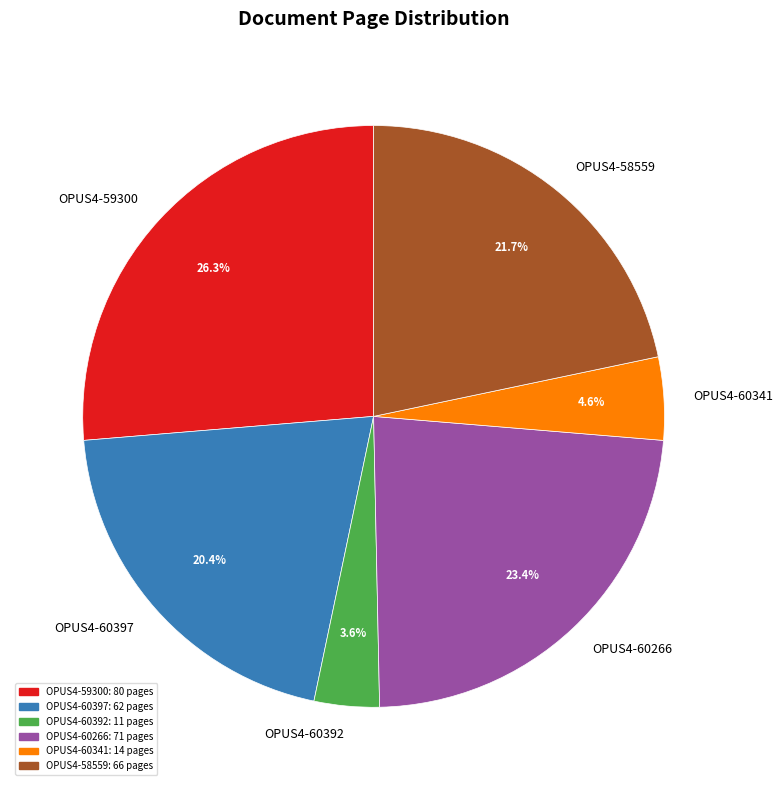

Between OPUS4-58559 and OPUS4-60397, which is larger?

OPUS4-58559